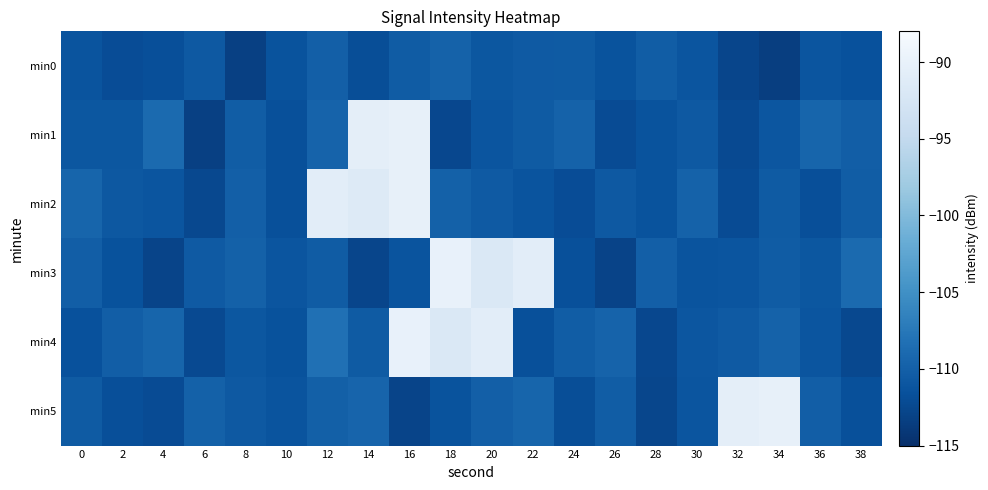

What is the maximum value shown in the chart?

-90.1